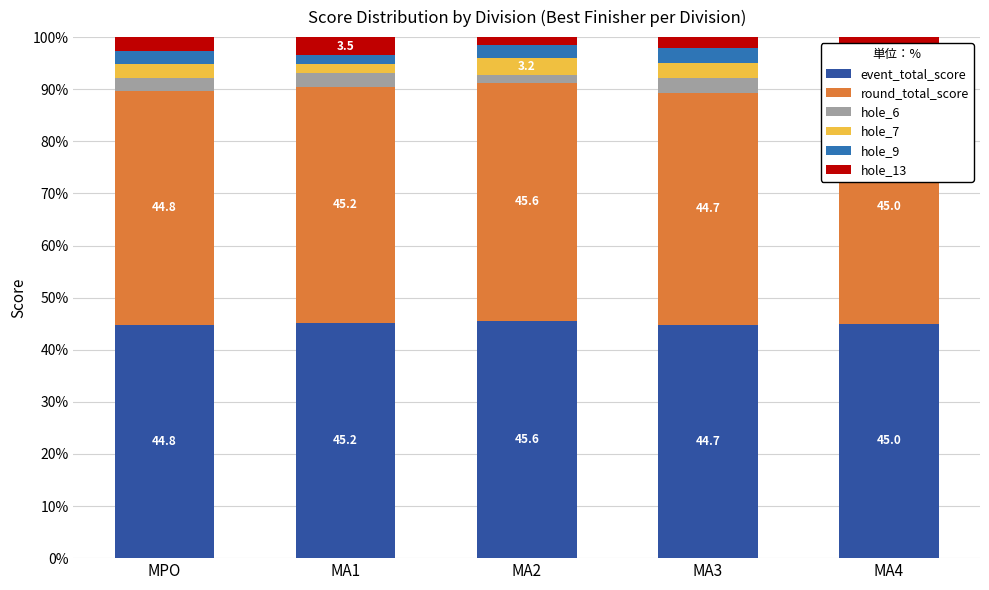

Between MA3 and MA1, which is larger?

MA1